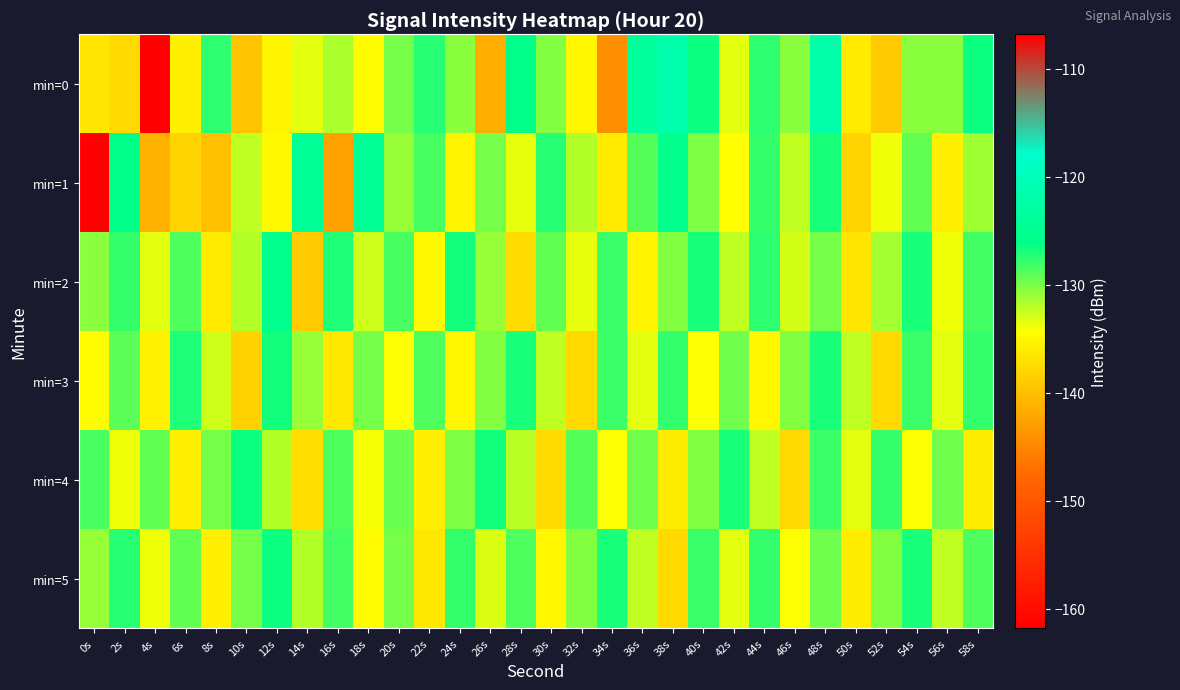

Reading left to right, transcribe all the data shown in this chart.

min=0: 0s=-136.5	2s=-137.7	4s=-106.8	6s=-135.7	8s=-127.5	10s=-139.6	12s=-135.3	14s=-133.3	16s=-131.6	18s=-134.7	20s=-130.0	22s=-127.4	24s=-130.6	26s=-141.5	28s=-126.0	30s=-130.4	32s=-135.1	34s=-144.5	36s=-123.5	38s=-121.7	40s=-126.6	42s=-133.4	44s=-127.6	46s=-130.5	48s=-122.3	50s=-136.1	52s=-138.8	54s=-130.5	56s=-130.5	58s=-126.5
min=1: 0s=-161.8	2s=-126.1	4s=-141.0	6s=-138.0	8s=-139.7	10s=-132.3	12s=-134.9	14s=-124.3	16s=-142.6	18s=-124.6	20s=-131.0	22s=-128.5	24s=-135.2	26s=-129.8	28s=-133.6	30s=-127.4	32s=-131.8	34s=-136.2	36s=-128.9	38s=-125.3	40s=-130.1	42s=-134.5	44s=-127.7	46s=-132.3	48s=-126.9	50s=-138.1	52s=-133.7	54s=-129.3	56s=-135.8	58s=-131.2
min=2: 0s=-130.5	2s=-127.8	4s=-133.4	6s=-128.6	8s=-136.2	10s=-131.8	12s=-125.4	14s=-139.0	16s=-127.2	18s=-132.6	20s=-128.4	22s=-134.8	24s=-126.6	26s=-131.0	28s=-137.4	30s=-129.2	32s=-133.6	34s=-128.0	36s=-135.2	38s=-130.4	40s=-126.8	42s=-132.2	44s=-127.6	46s=-133.0	48s=-129.8	50s=-136.6	52s=-131.4	54s=-127.0	56s=-133.8	58s=-128.2
min=3: 0s=-134.6	2s=-129.0	4s=-135.4	6s=-127.2	8s=-132.8	10s=-138.2	12s=-126.6	14s=-131.0	16s=-136.4	18s=-129.8	20s=-134.2	22s=-128.6	24s=-135.0	26s=-130.4	28s=-126.8	30s=-132.2	32s=-137.6	34s=-128.0	36s=-133.4	38s=-127.8	40s=-134.2	42s=-129.6	44s=-135.0	46s=-130.4	48s=-126.8	50s=-132.2	52s=-137.6	54s=-128.0	56s=-133.4	58s=-127.8
min=4: 0s=-128.4	2s=-133.8	4s=-129.2	6s=-135.6	8s=-130.0	10s=-126.4	12s=-131.8	14s=-137.2	16s=-128.6	18s=-134.0	20s=-129.4	22s=-135.8	24s=-130.2	26s=-126.6	28s=-132.0	30s=-137.4	32s=-128.8	34s=-134.2	36s=-129.6	38s=-136.0	40s=-130.4	42s=-126.8	44s=-132.2	46s=-137.6	48s=-128.0	50s=-133.4	52s=-127.8	54s=-134.2	56s=-129.6	58s=-136.0
min=5: 0s=-131.0	2s=-127.4	4s=-133.8	6s=-129.2	8s=-135.6	10s=-130.0	12s=-126.4	14s=-131.8	16s=-128.2	18s=-134.6	20s=-130.0	22s=-136.4	24s=-127.8	26s=-133.2	28s=-128.6	30s=-135.0	32s=-130.4	34s=-126.8	36s=-132.2	38s=-137.6	40s=-128.0	42s=-133.4	44s=-127.8	46s=-134.2	48s=-129.6	50s=-136.0	52s=-130.4	54s=-126.8	56s=-132.2	58s=-128.6